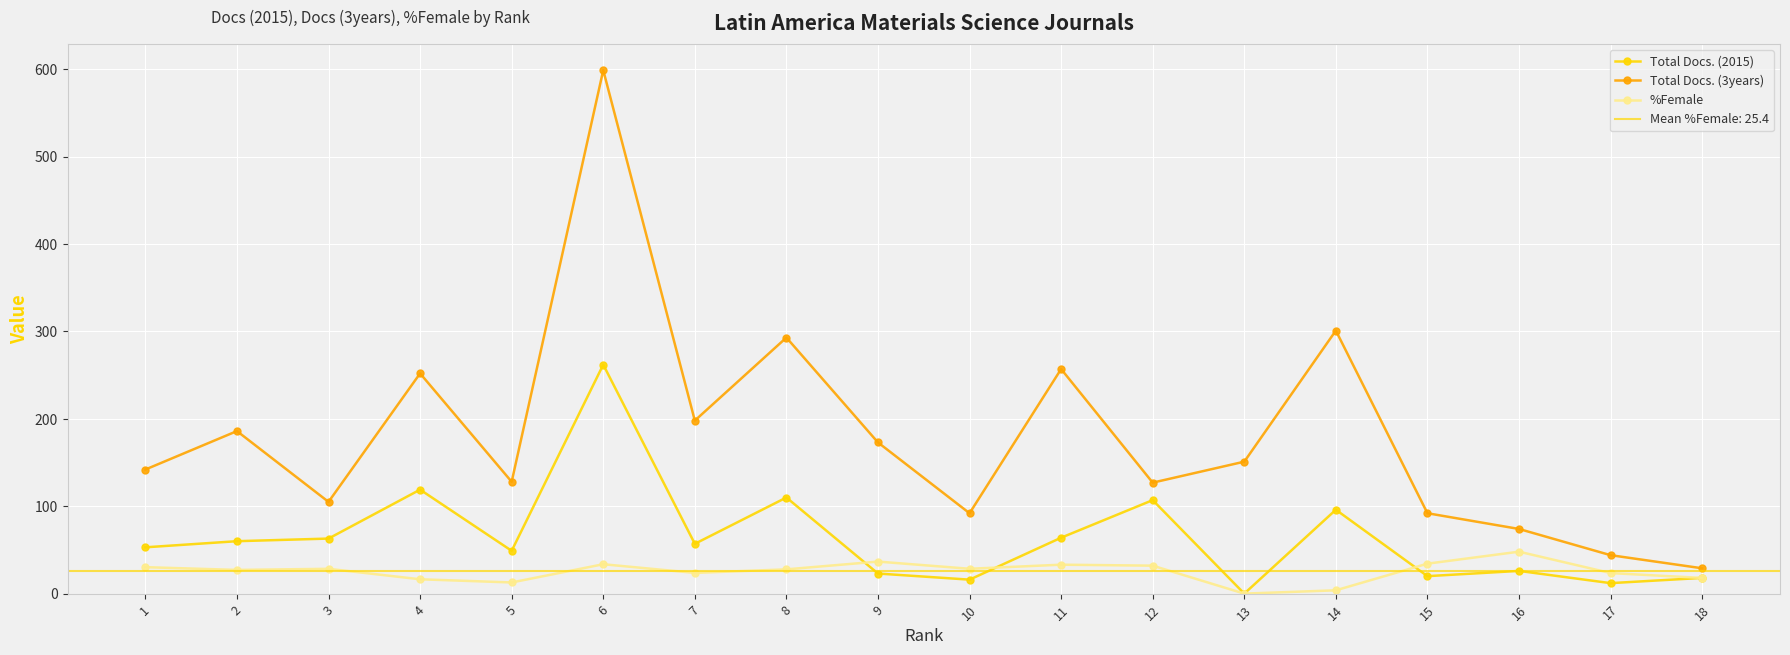

At which category is the sum across all series the highest?

6